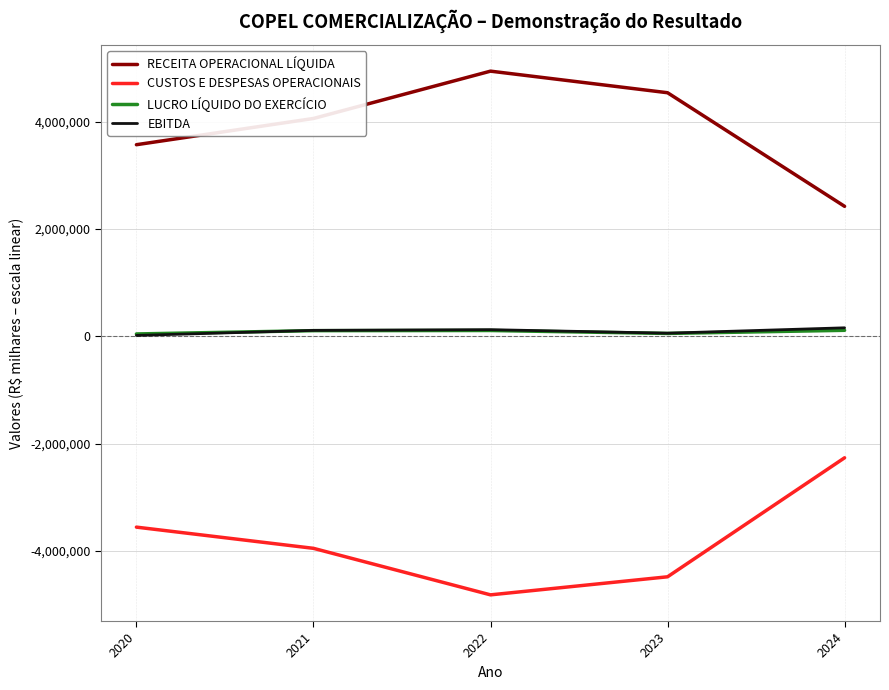

What is the highest value of the LUCRO LÍQUIDO DO EXERCÍCIO series?

111937